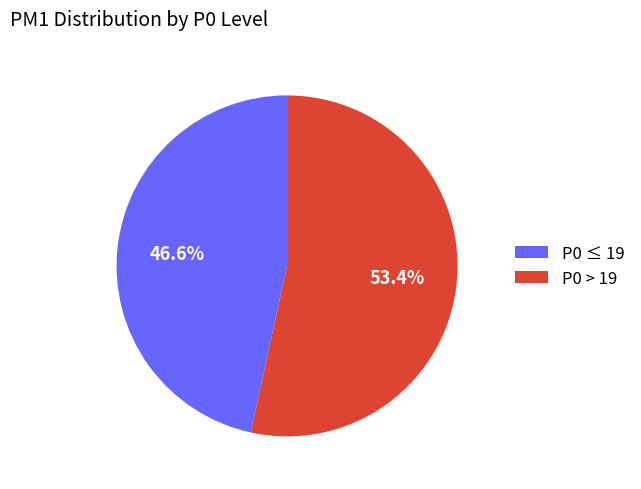

Which slice is the smallest?

P0 ≤ 19